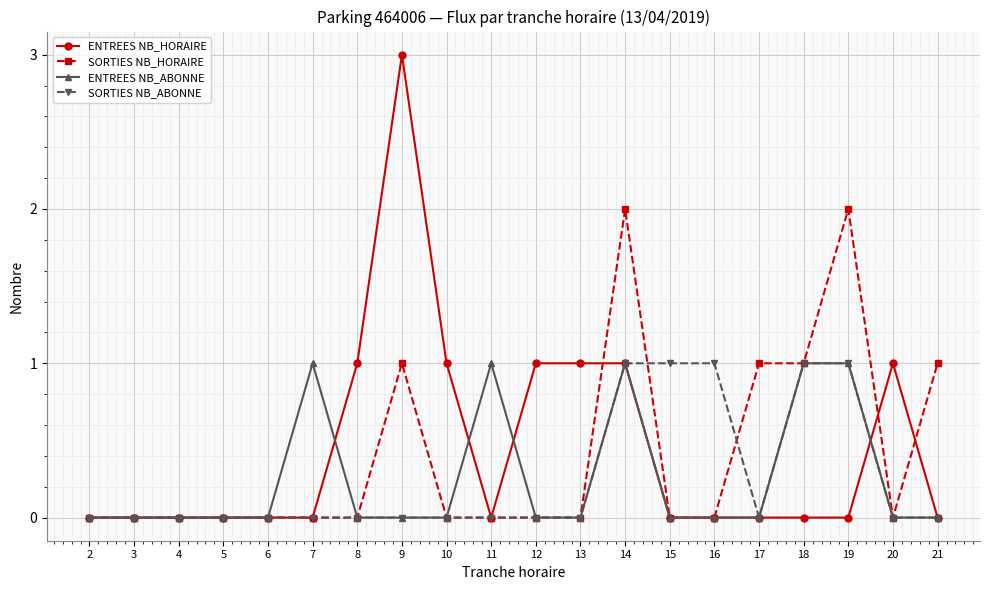

Reading left to right, list all the values displayed in this chart.

ENTREES NB_HORAIRE: 2=0	3=0	4=0	5=0	6=0	7=0	8=1	9=3	10=1	11=0	12=1	13=1	14=1	15=0	16=0	17=0	18=0	19=0	20=1	21=0
SORTIES NB_HORAIRE: 2=0	3=0	4=0	5=0	6=0	7=0	8=0	9=1	10=0	11=0	12=0	13=0	14=2	15=0	16=0	17=1	18=1	19=2	20=0	21=1
ENTREES NB_ABONNE: 2=0	3=0	4=0	5=0	6=0	7=1	8=0	9=0	10=0	11=1	12=0	13=0	14=1	15=0	16=0	17=0	18=1	19=1	20=0	21=0
SORTIES NB_ABONNE: 2=0	3=0	4=0	5=0	6=0	7=0	8=0	9=0	10=0	11=0	12=0	13=0	14=1	15=1	16=1	17=0	18=1	19=1	20=0	21=0